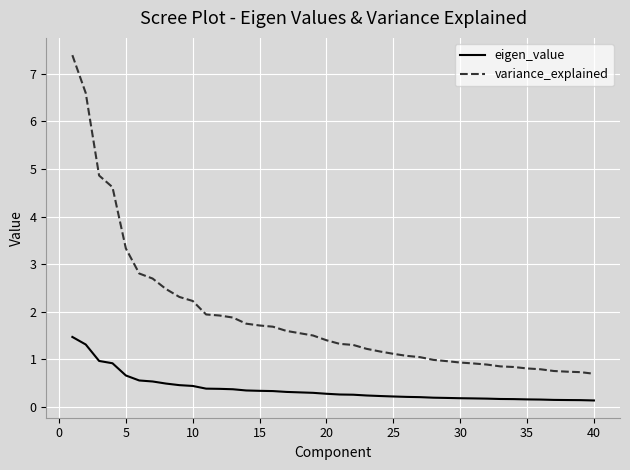

Which series has the widest spread of values?

variance_explained